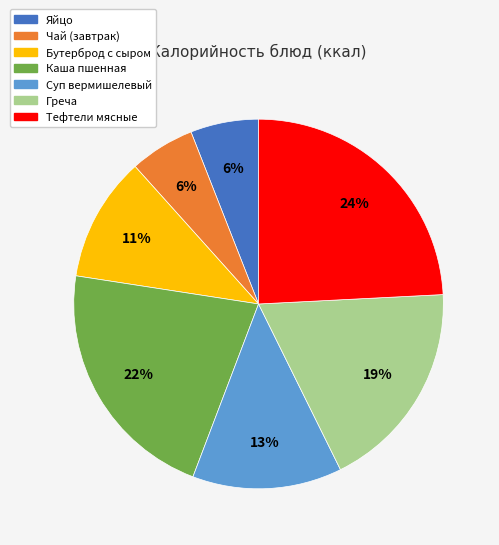

To the nearest percent, what is the difference between the Бутерброд с сыром and Чай (завтрак) slice percentages?

5%